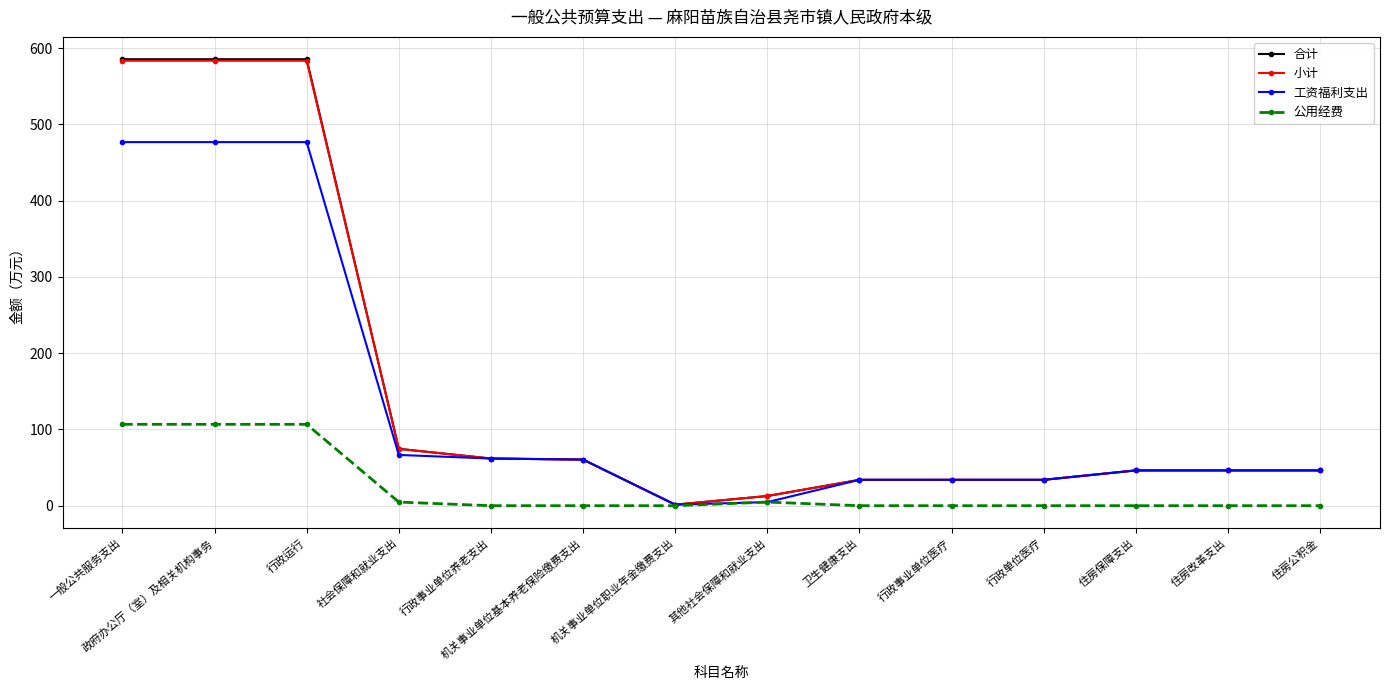

Does the chart have visible grid lines?

Yes